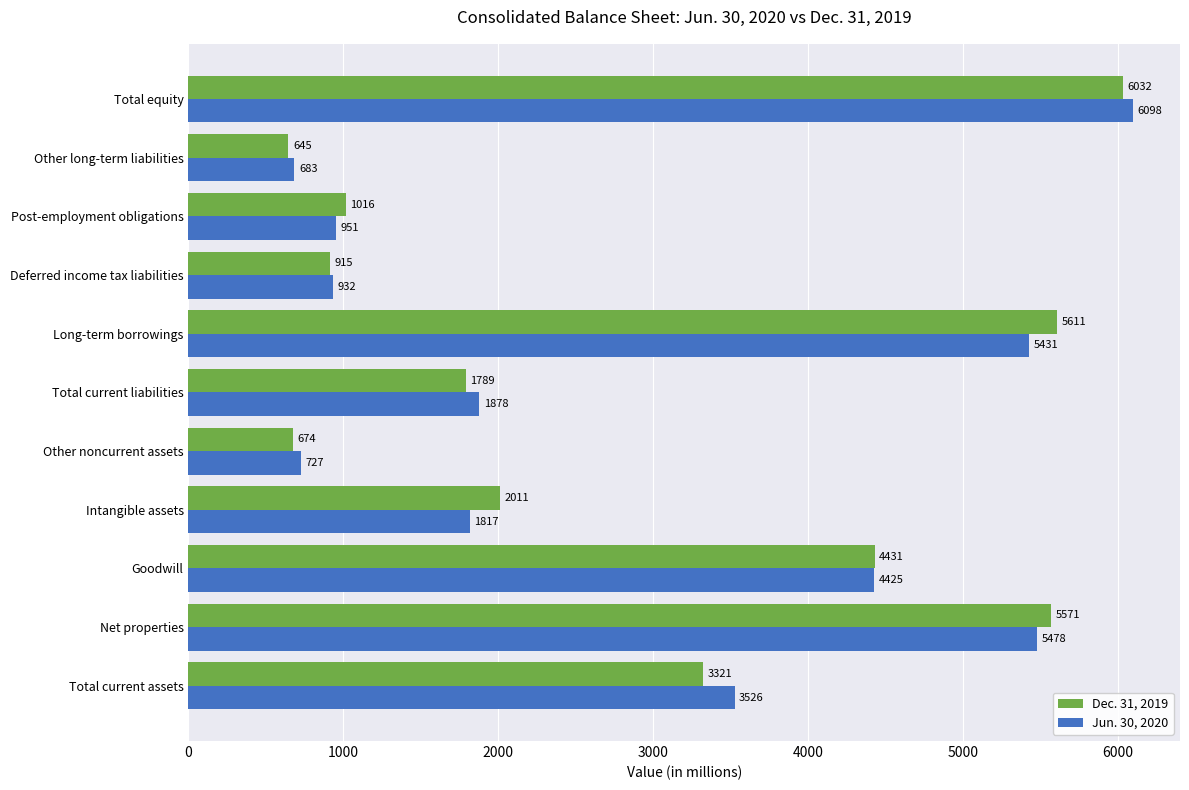

What is the sum of all Jun. 30, 2020 values?

31946